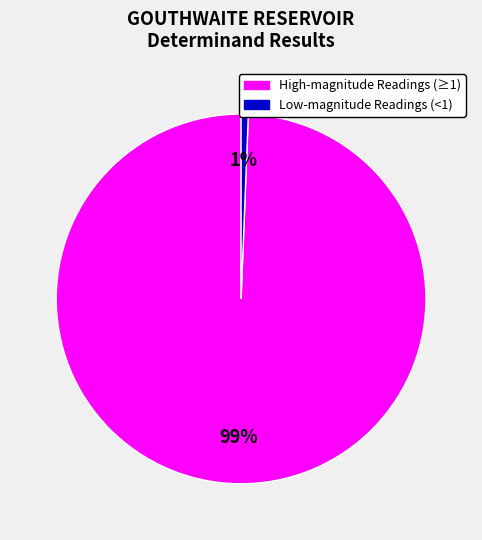

Does any single category account for the majority?

Yes